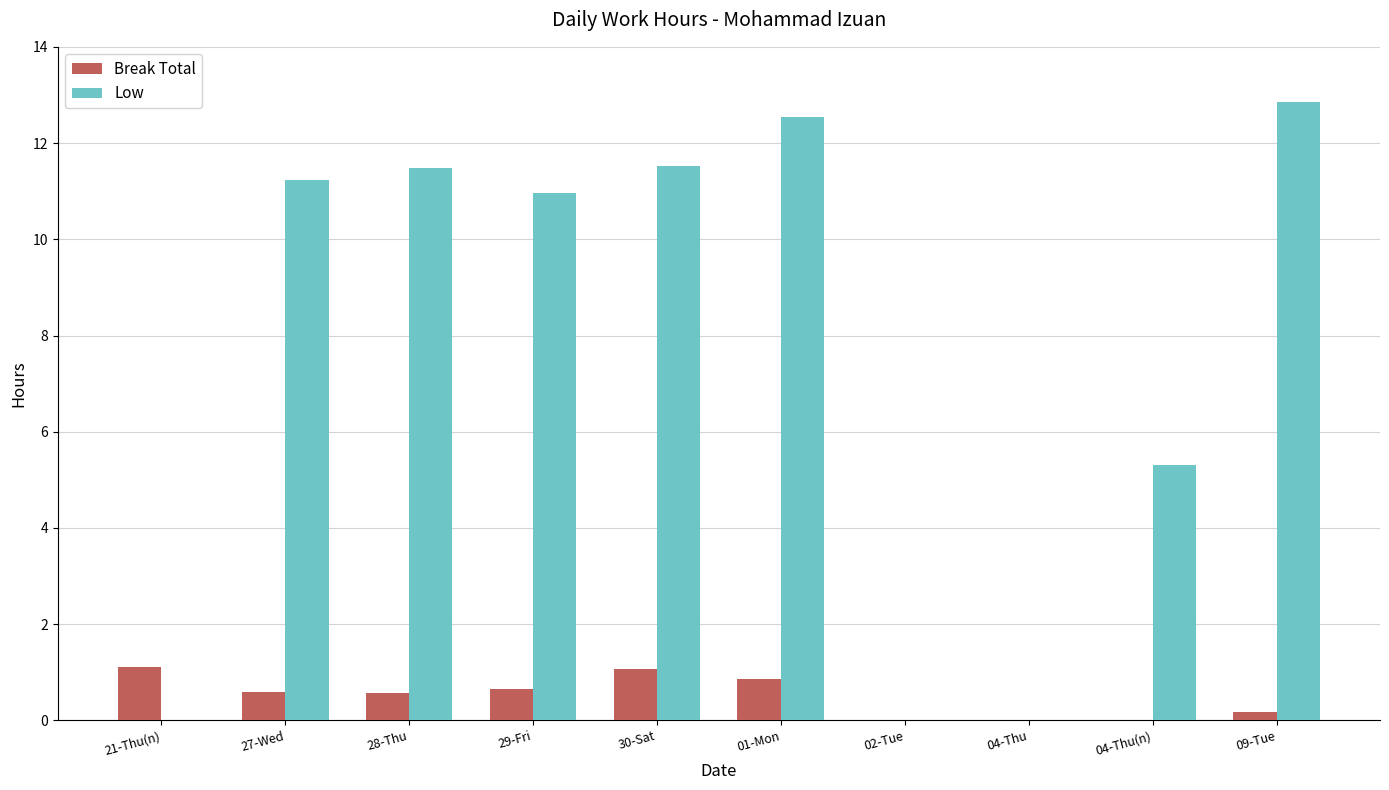

The Break Total series shows 1.1 at 30-Sat. True or false?

True